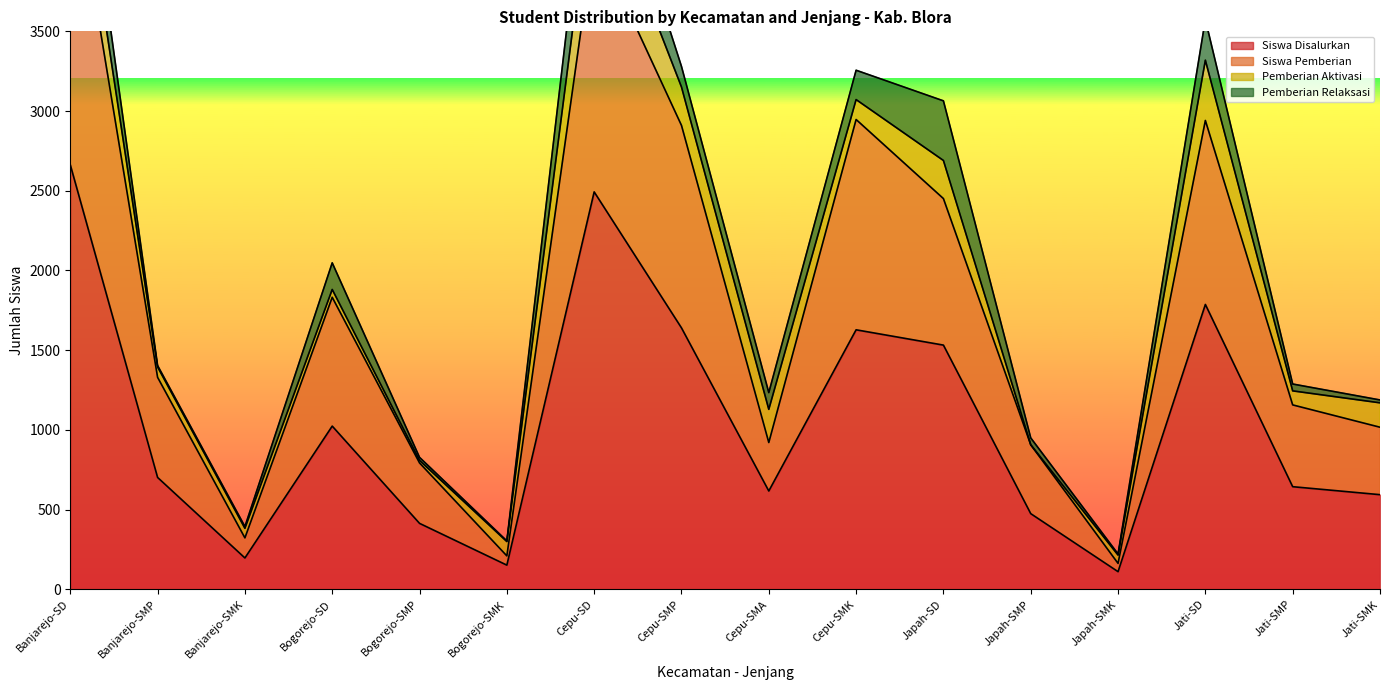

What is the label of the 4th point from the right?

Japah-SMK